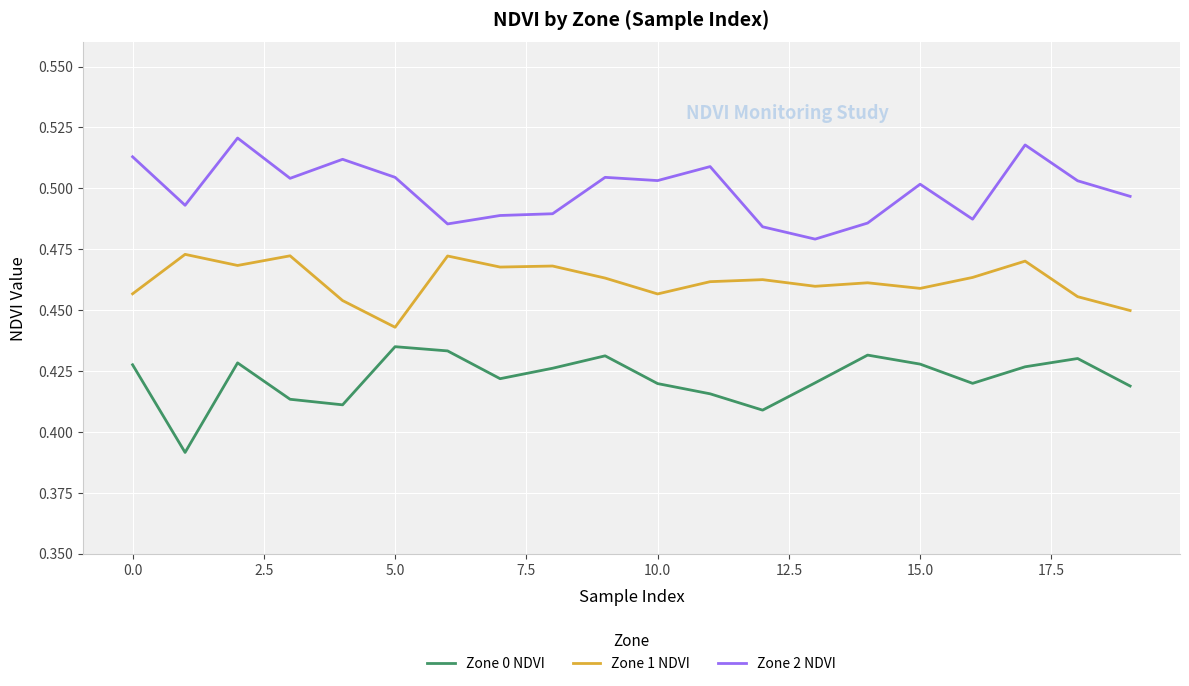

True or false: Zone 0 NDVI and Zone 1 NDVI intersect in this chart.

False